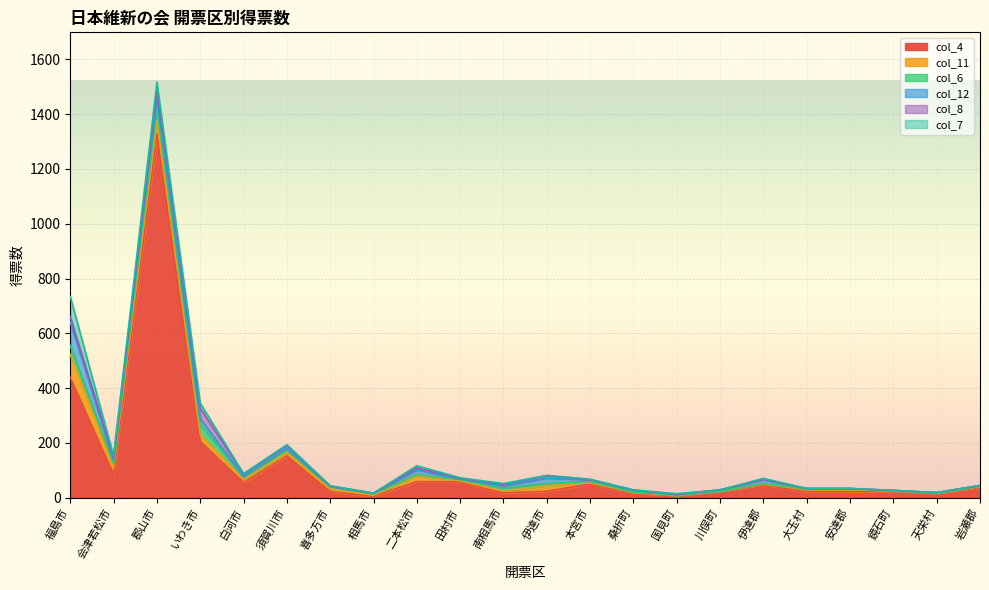

What is the average value of the col_8 series?

6.5